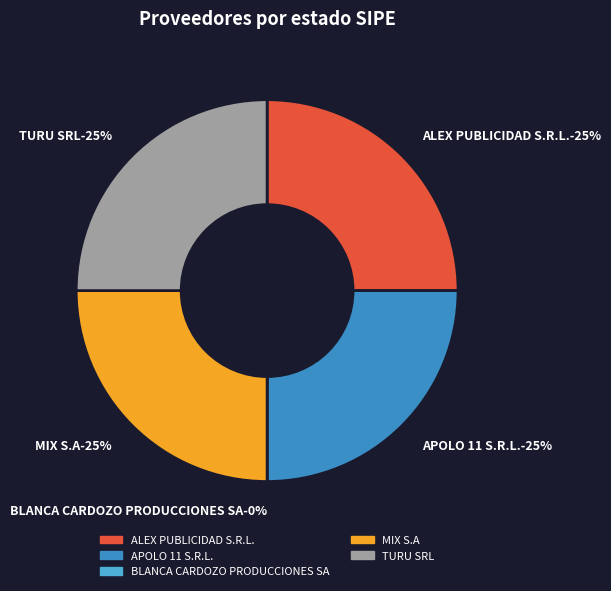

The BLANCA CARDOZO PRODUCCIONES SA slice represents 0% of the pie. True or false?

True